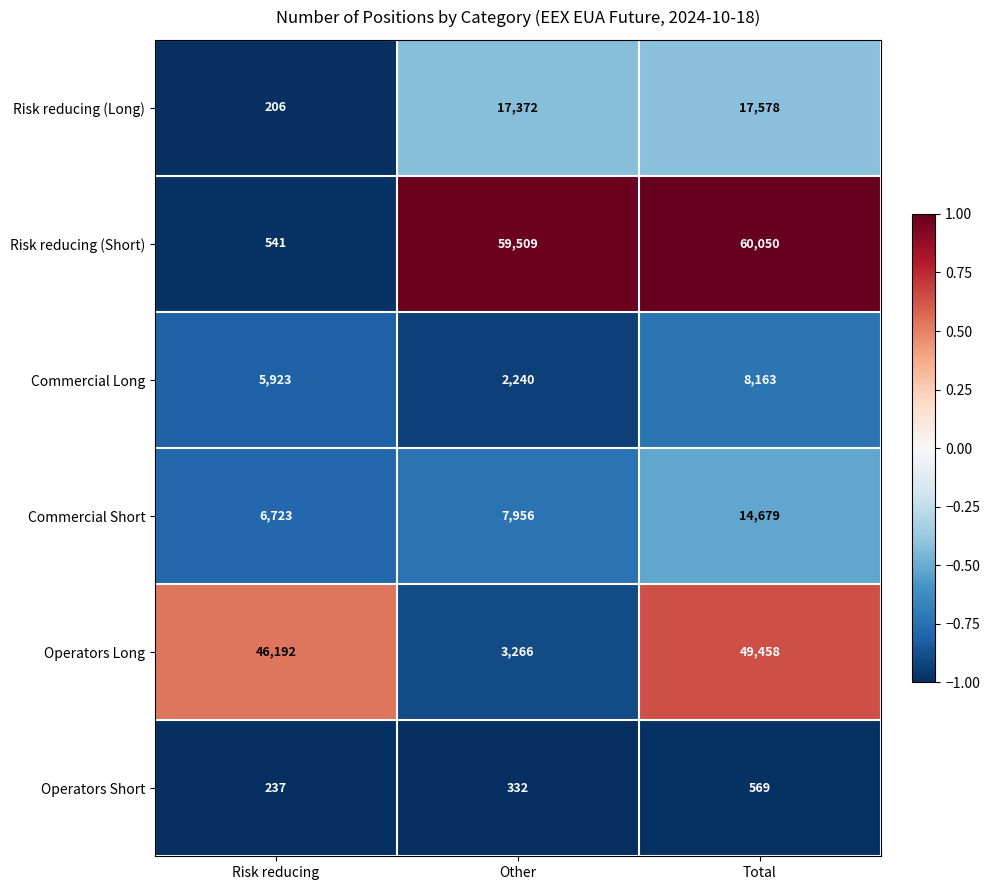

List the labels in order of Risk reducing (Long) value, smallest first.

Risk reducing, Other, Total